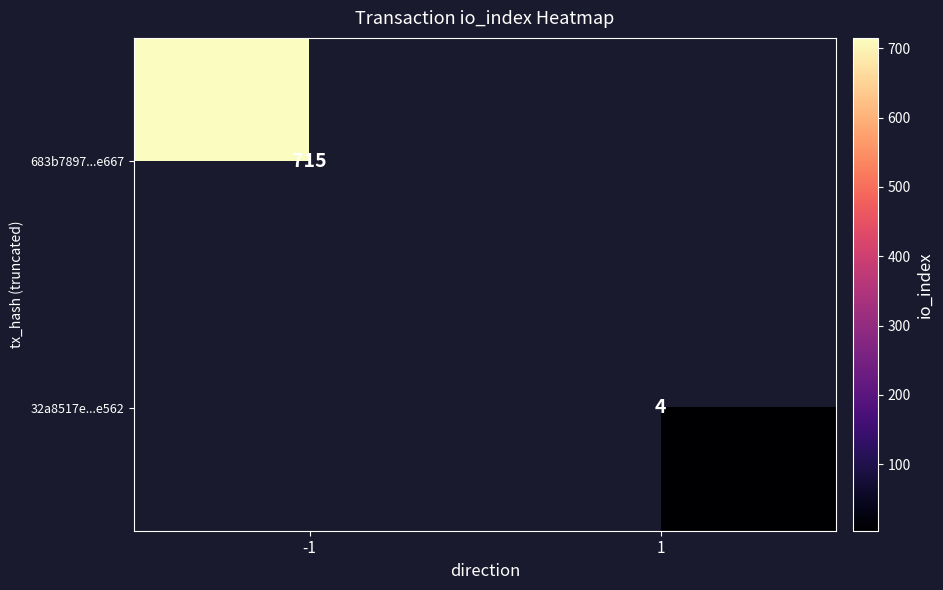

True or false: 32a8517e...e562 has a value of 4 at 1.

True